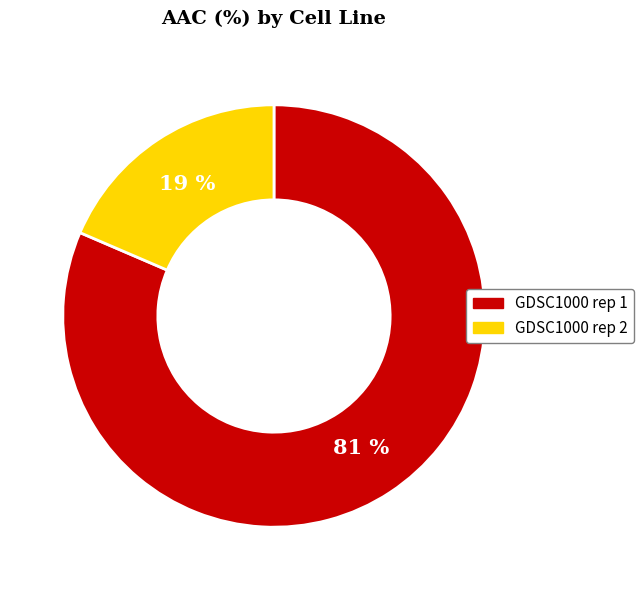

Count the number of slices in the pie.

2